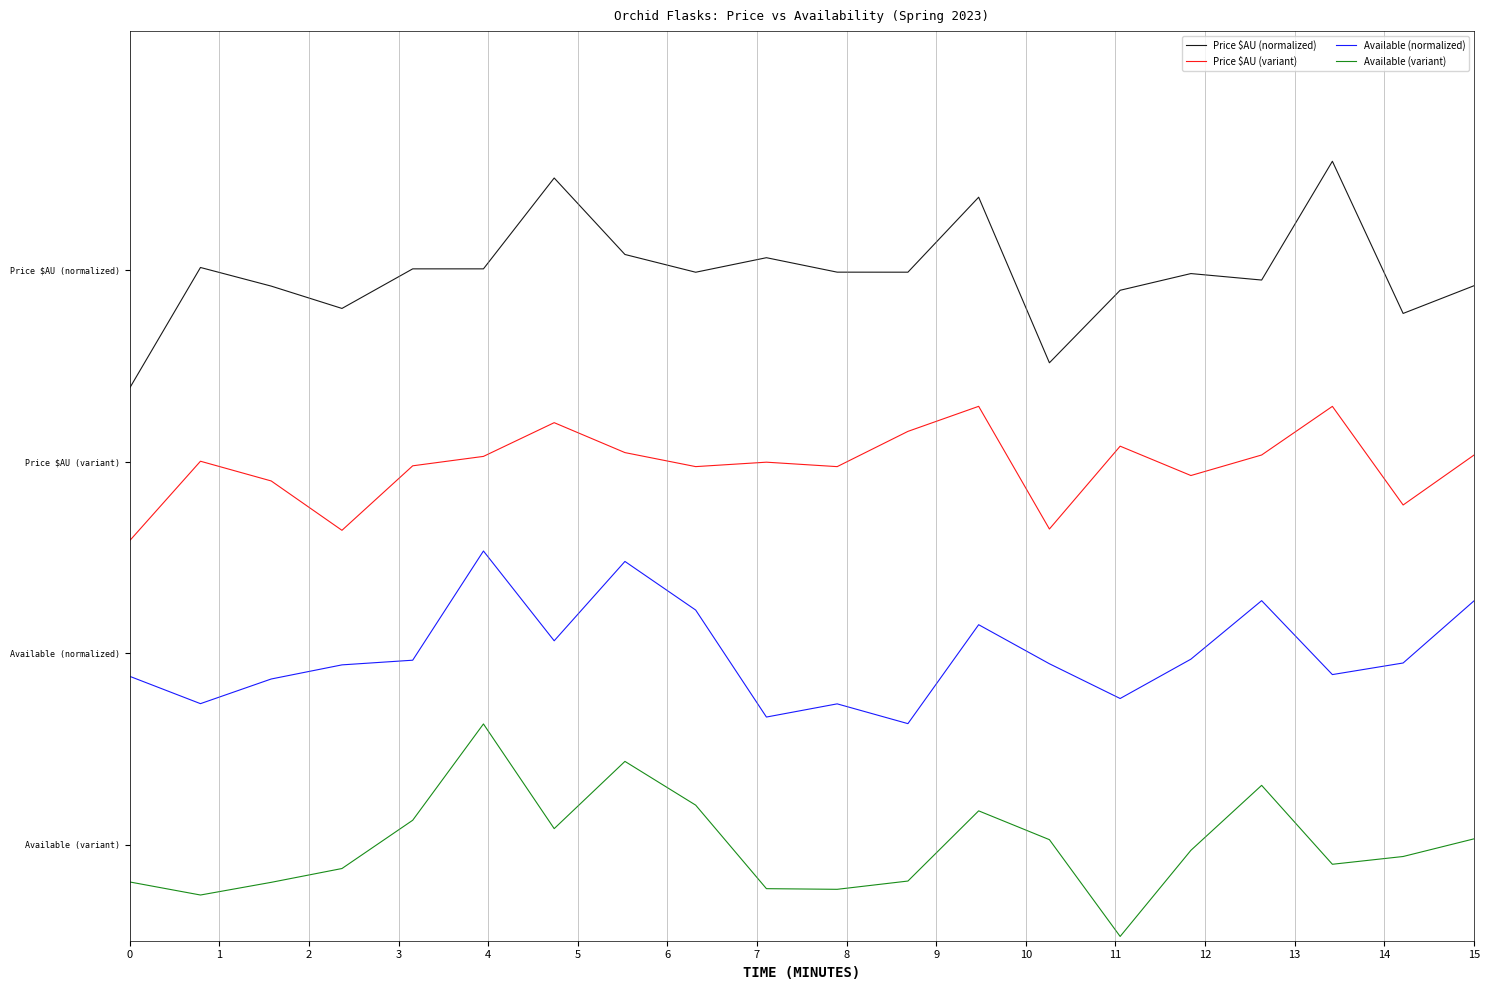

How many interior local peaks does the Price $AU (variant) series have?

6